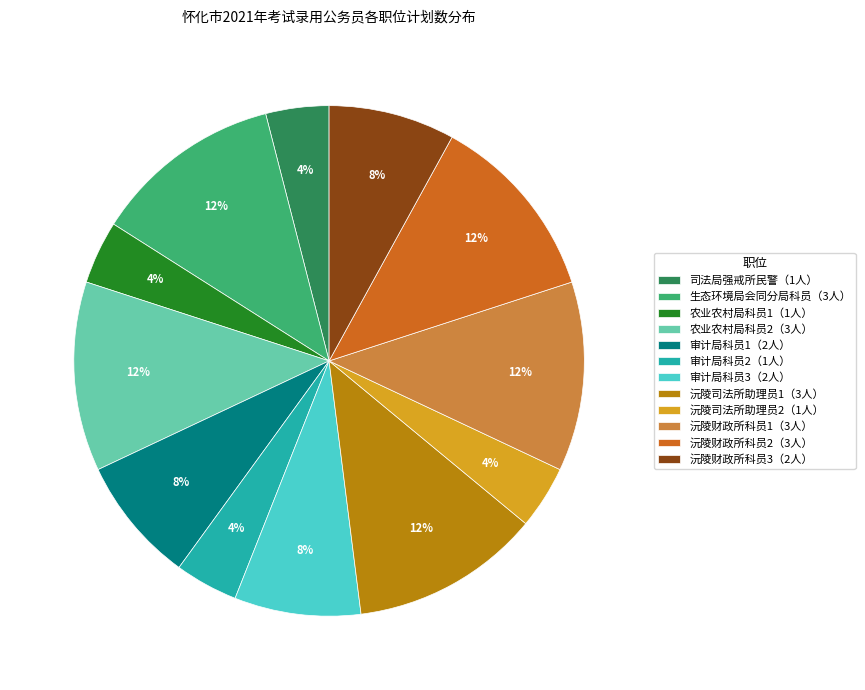

To the nearest percent, what is the difference between the largest and smallest slice percentages?

8%